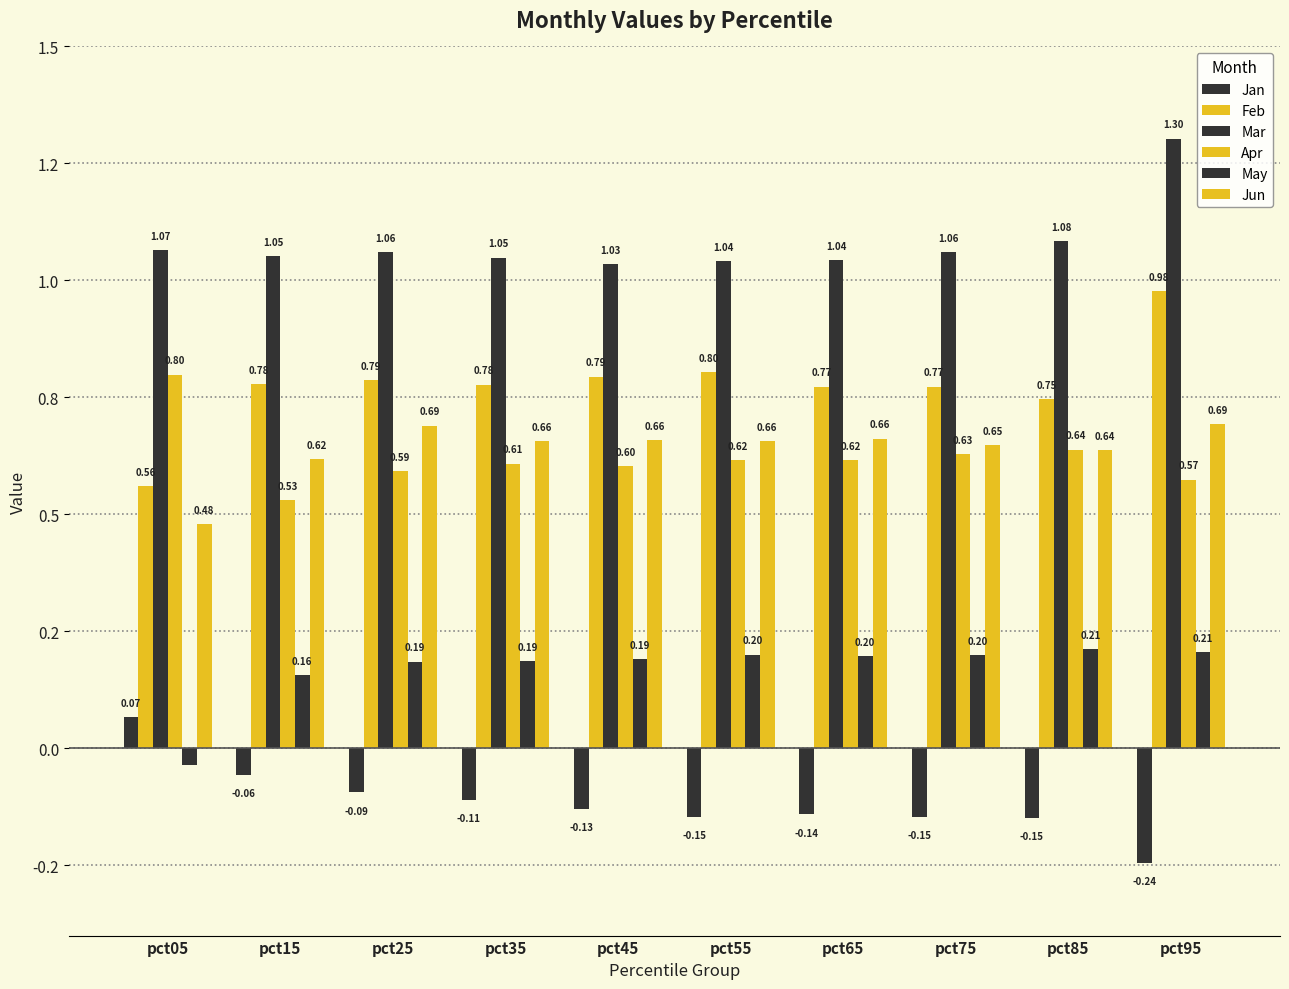

Does the chart contain stacked bars?

No